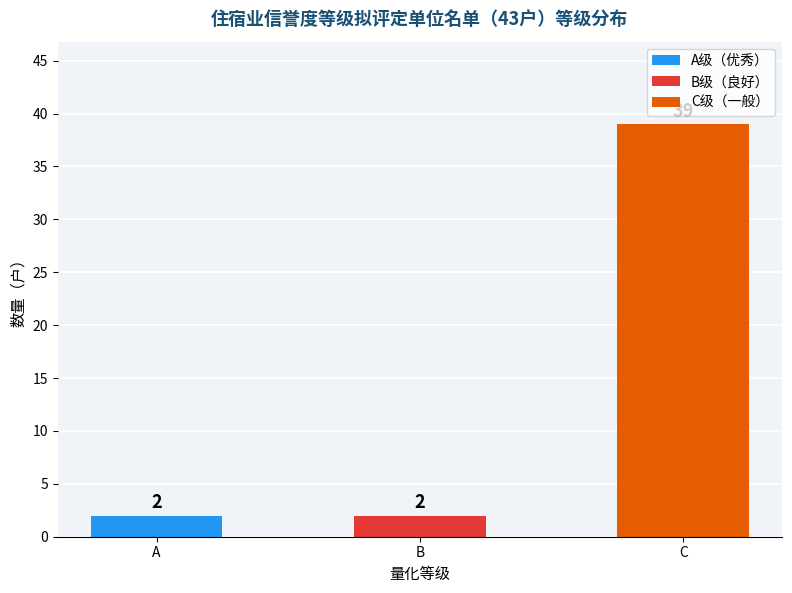

Rank the categories by value from lowest to highest.

A, B, C